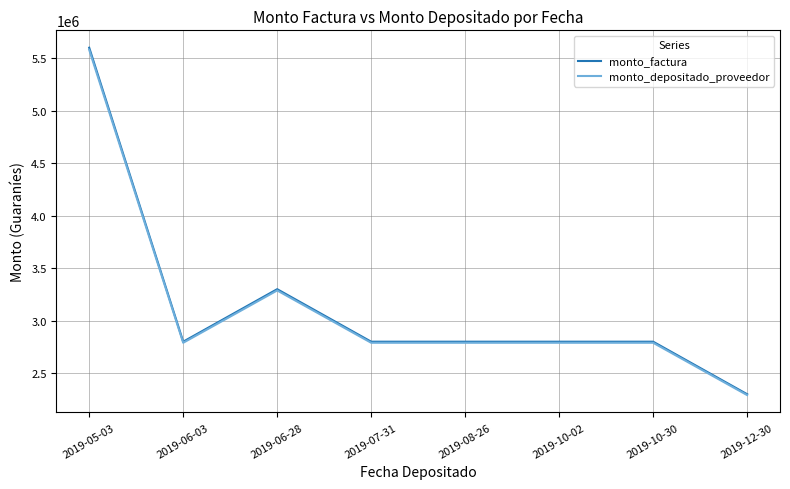

What is the sum of the monto_depositado_proveedor values at 2019-08-26 and 2019-05-03?

8369455